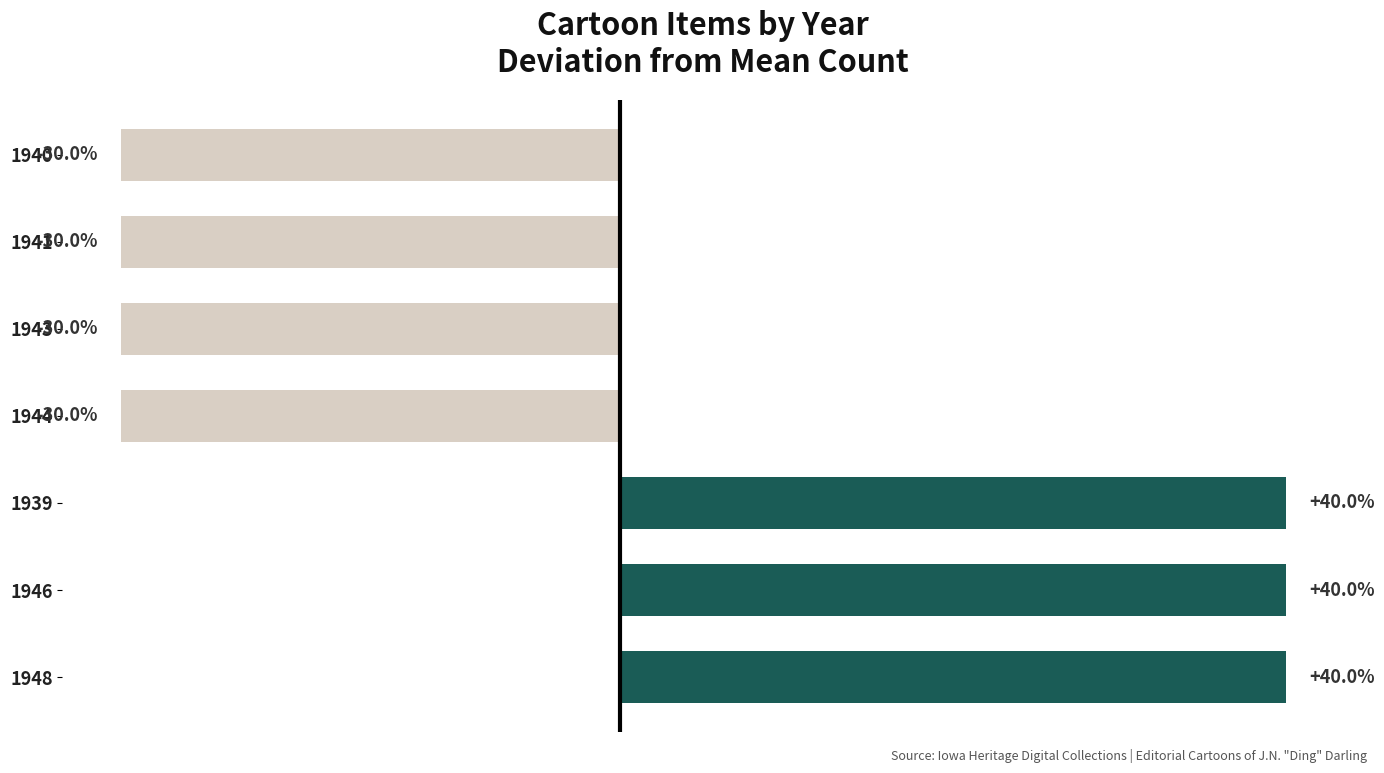

How many data points are above 0?

3